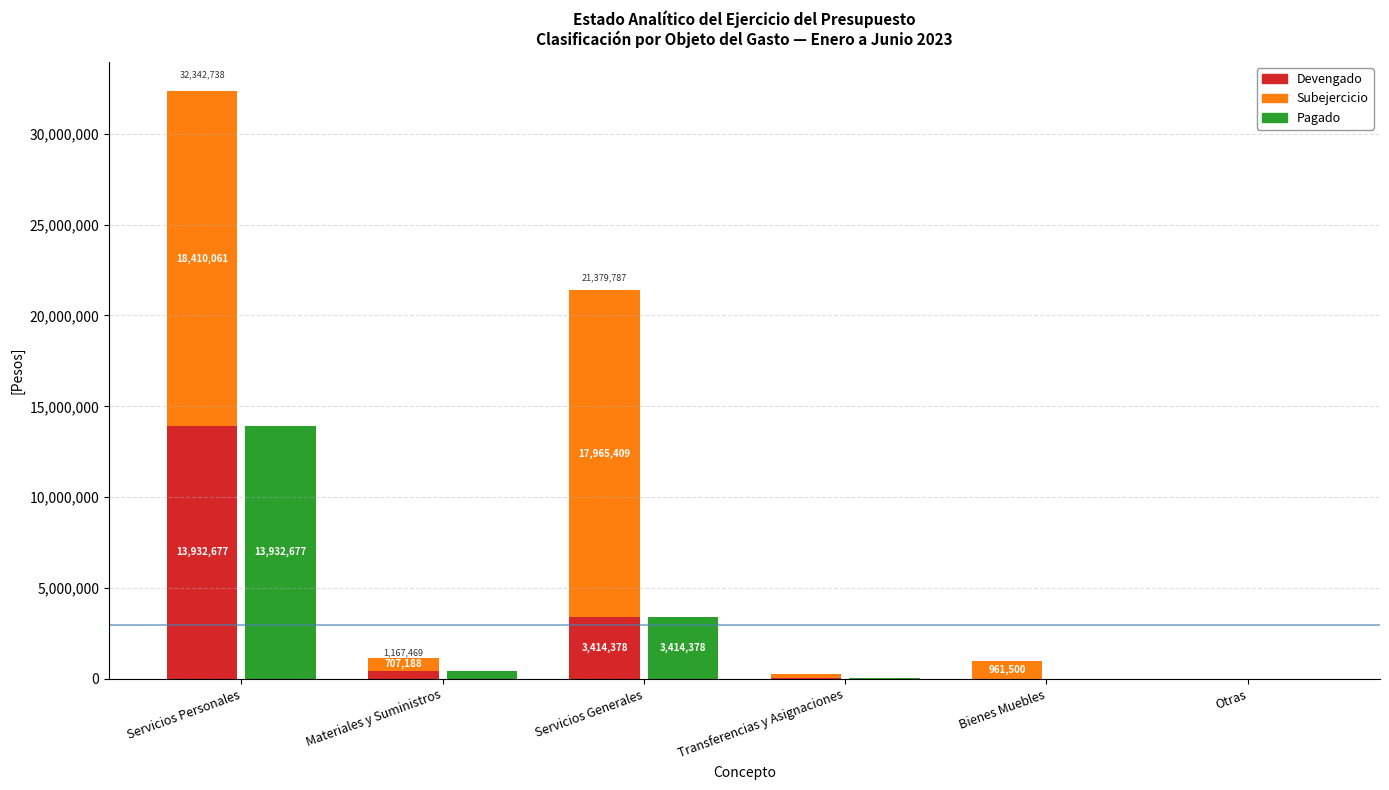

What is the sum of the Subejercicio values at Servicios Generales and Servicios Personales?

36375470.3